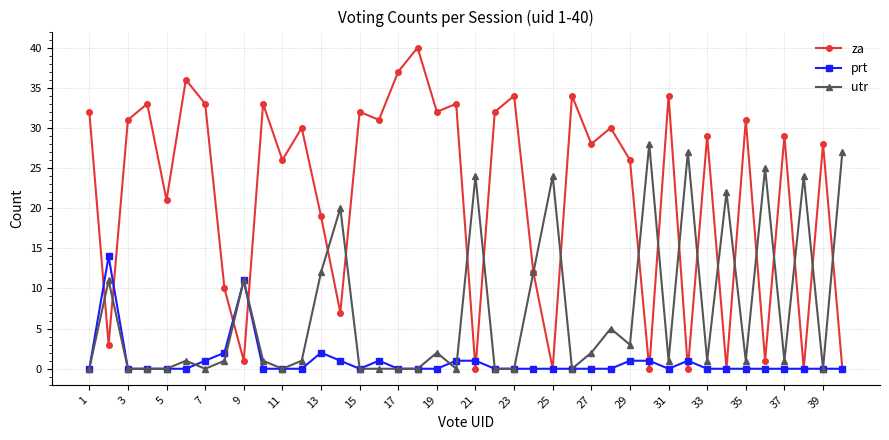

How many lines are shown in the chart?

3